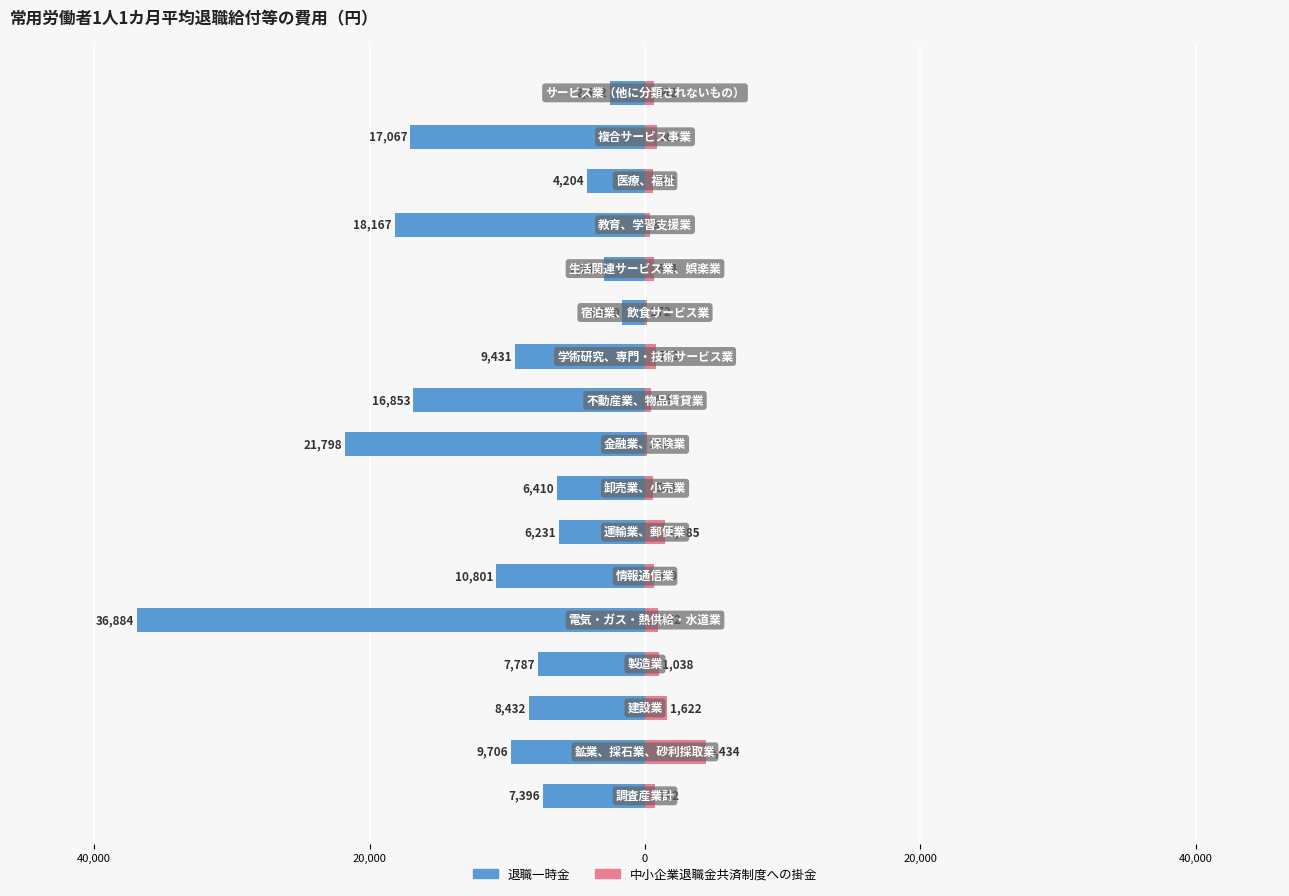

Which series changed the most between 12 and 13?

退職一時金